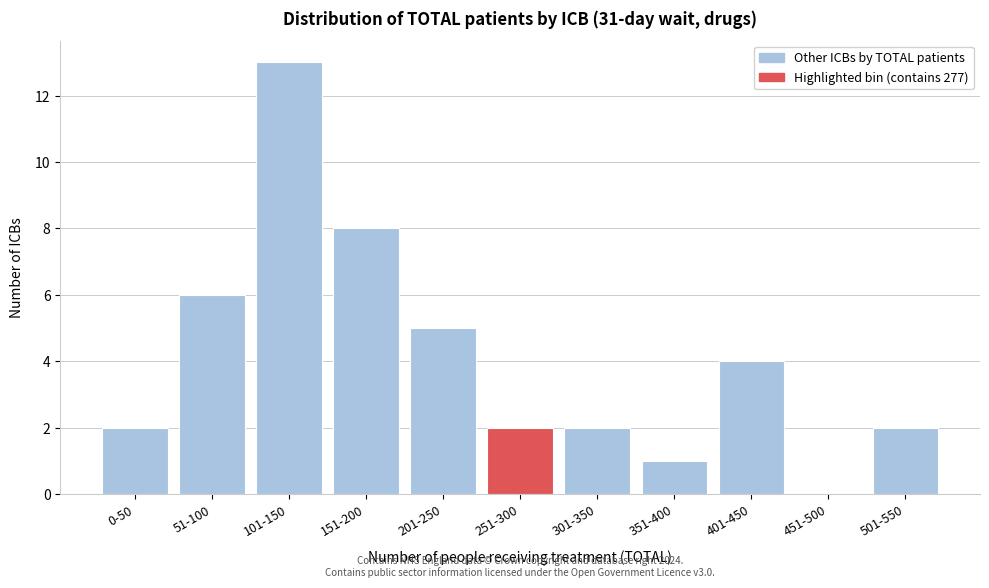

Reading left to right, list all the values displayed in this chart.

0-50=2	51-100=6	101-150=13	151-200=8	201-250=5	251-300=2	301-350=2	351-400=1	401-450=4	451-500=0	501-550=2